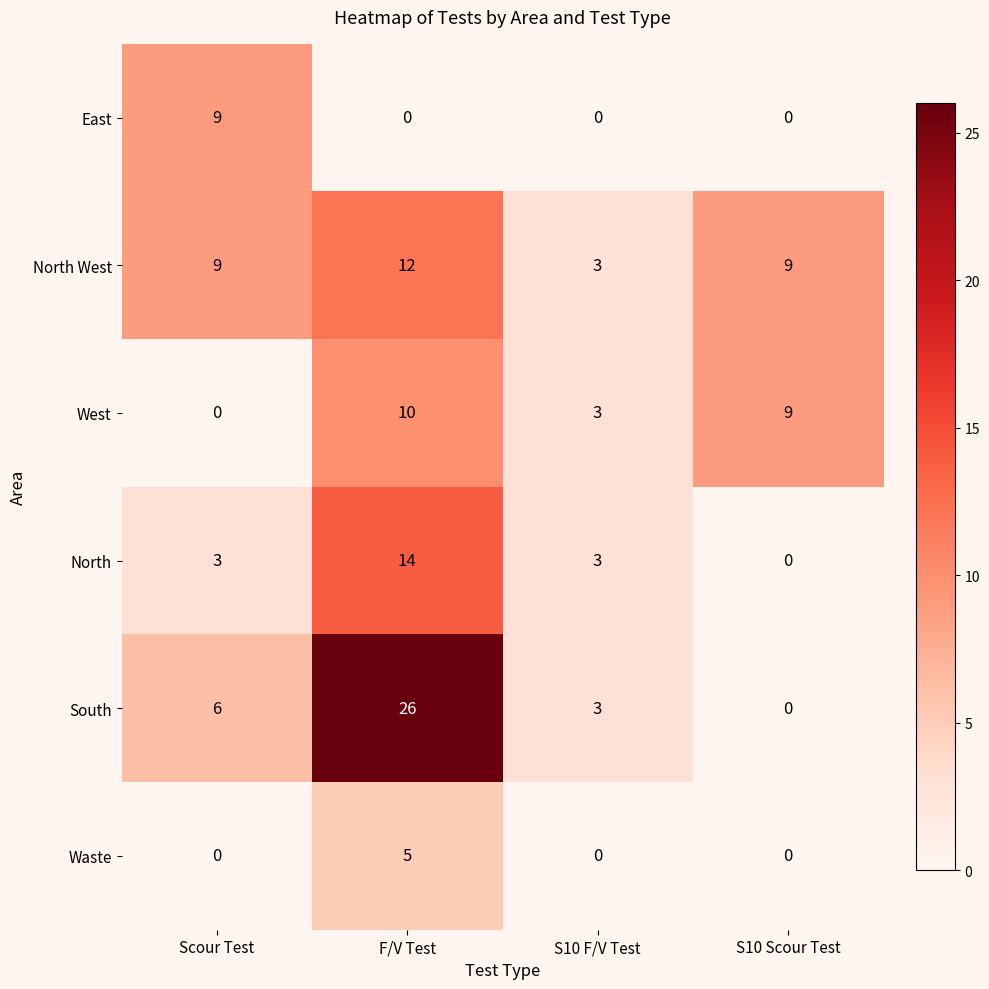

What is the greatest value displayed?

26